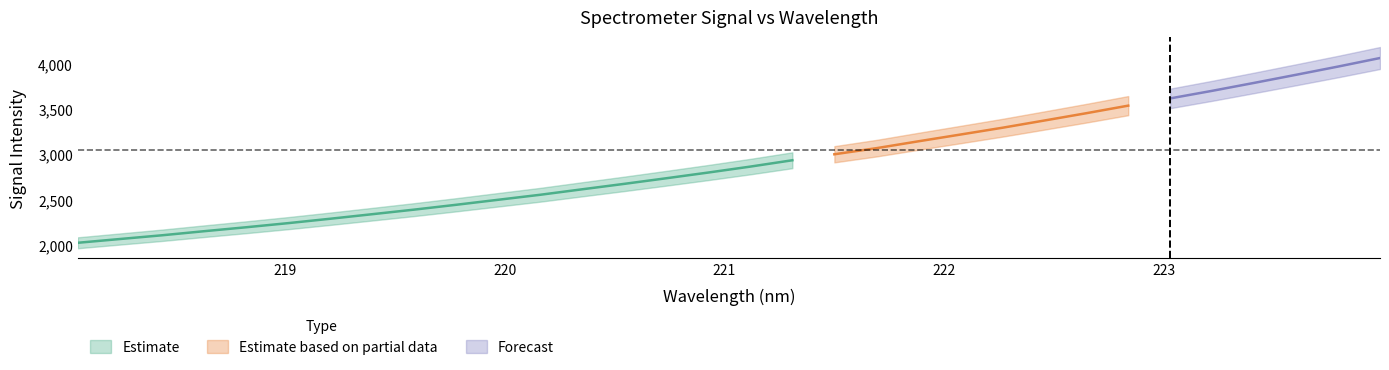

True or false: x and y cross at least once.

False